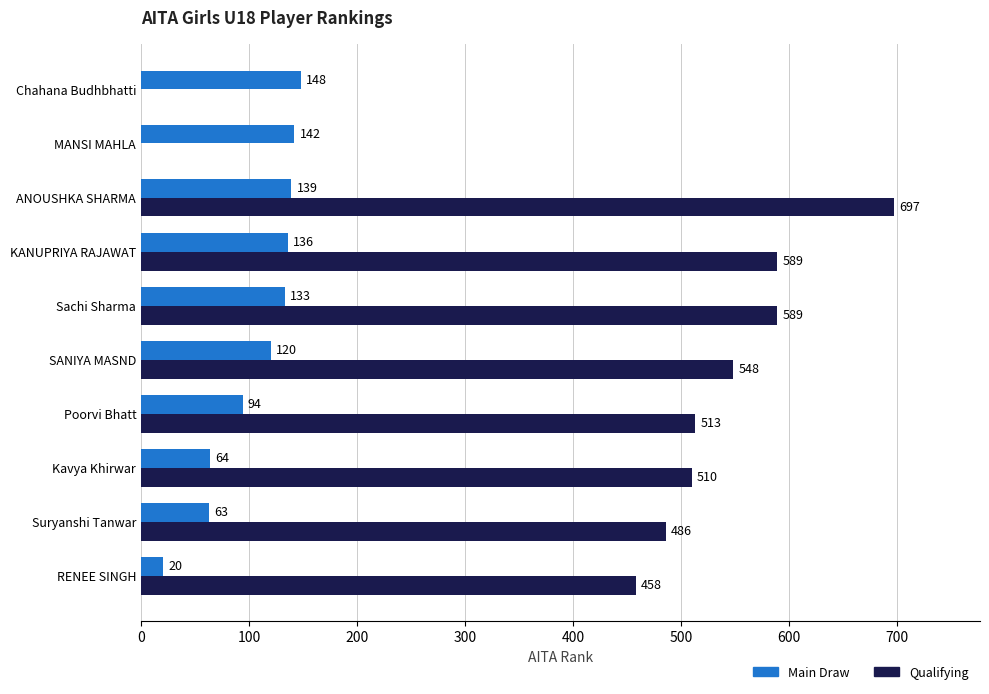

Is it true that Main Draw equals 120 at SANIYA MASND?

True